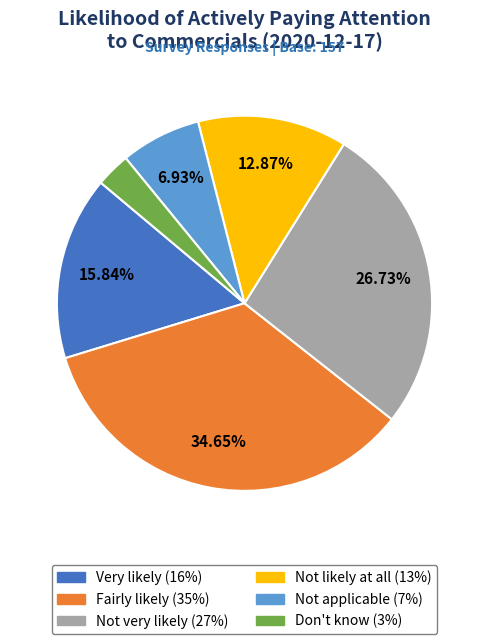

True or false: Fairly likely accounts for 35% of the total.

True